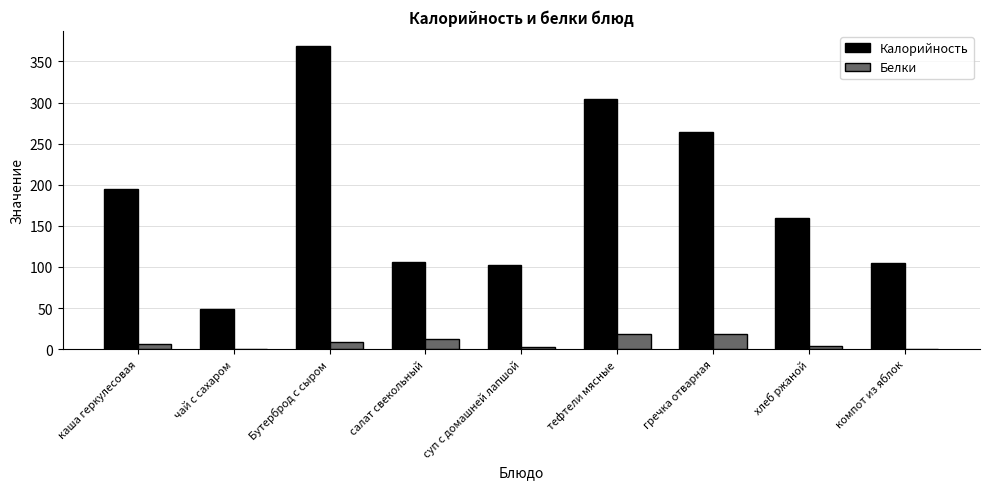

At which label is Калорийность closest to 208?

каша геркулесовая